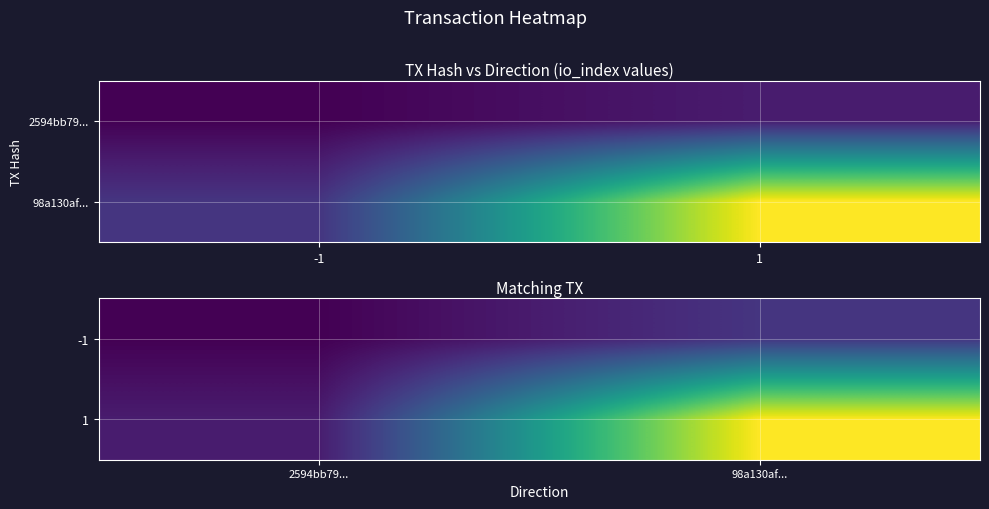

At which category is the sum across all series the highest?

98a130af...